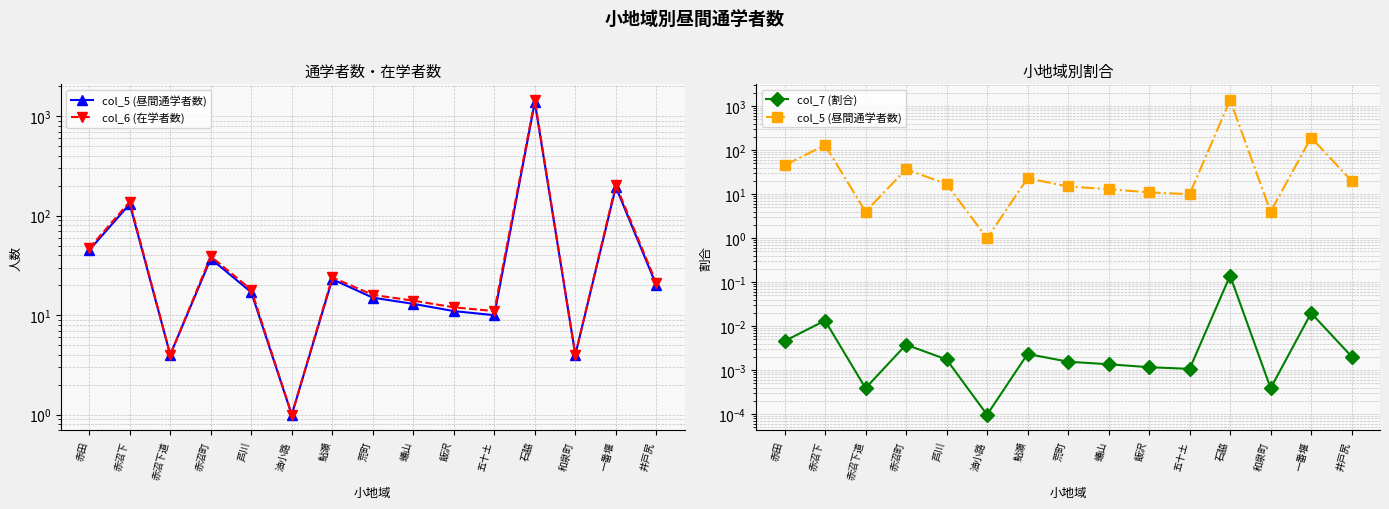

True or false: col_5 (昼間通学者数) and col_7 (割合) intersect in this chart.

False